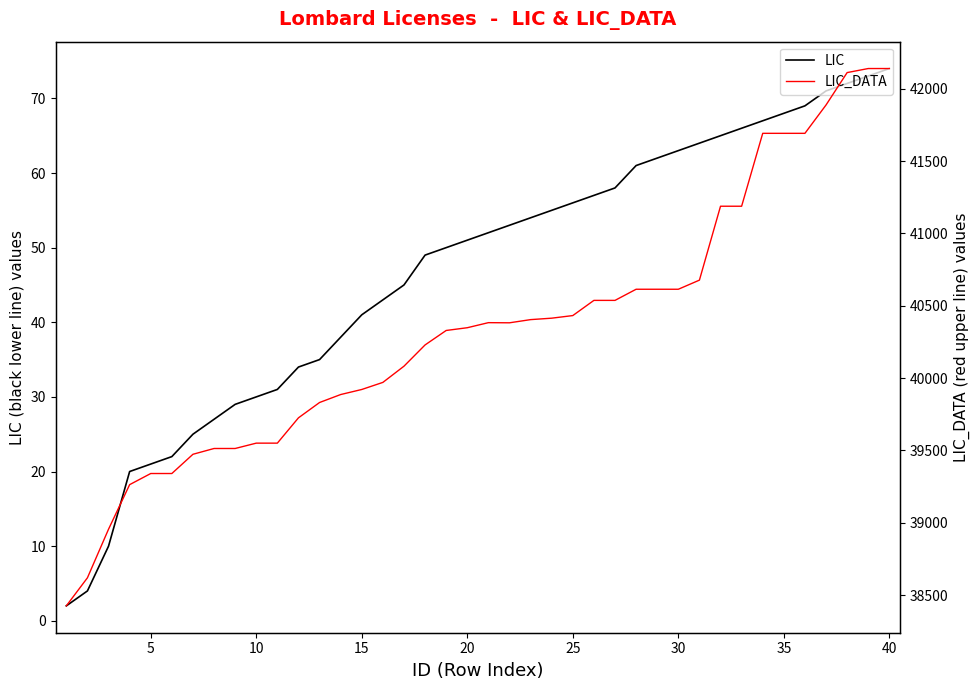

What are all the series names shown in the legend?

LIC, LIC_DATA